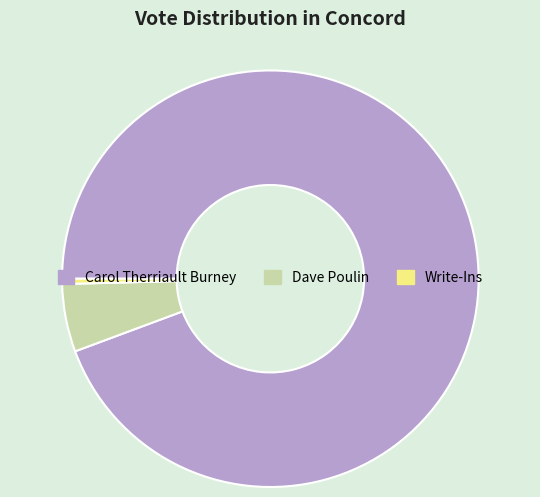

How many slices are in this pie chart?

3